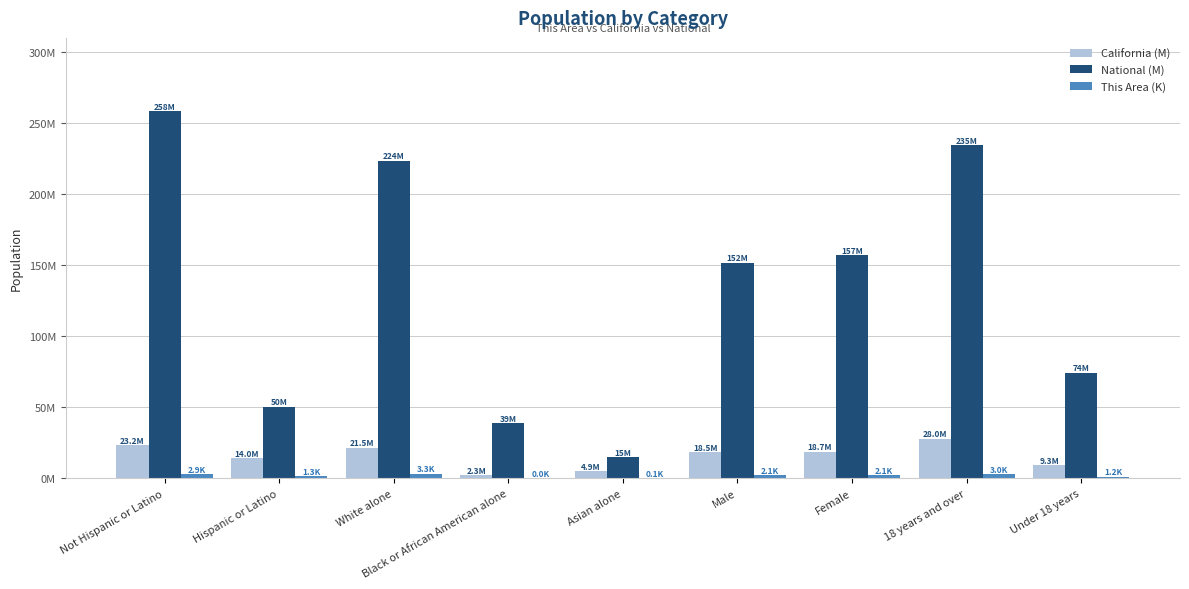

What are all the series names shown in the legend?

California (M), National (M), This Area (K)